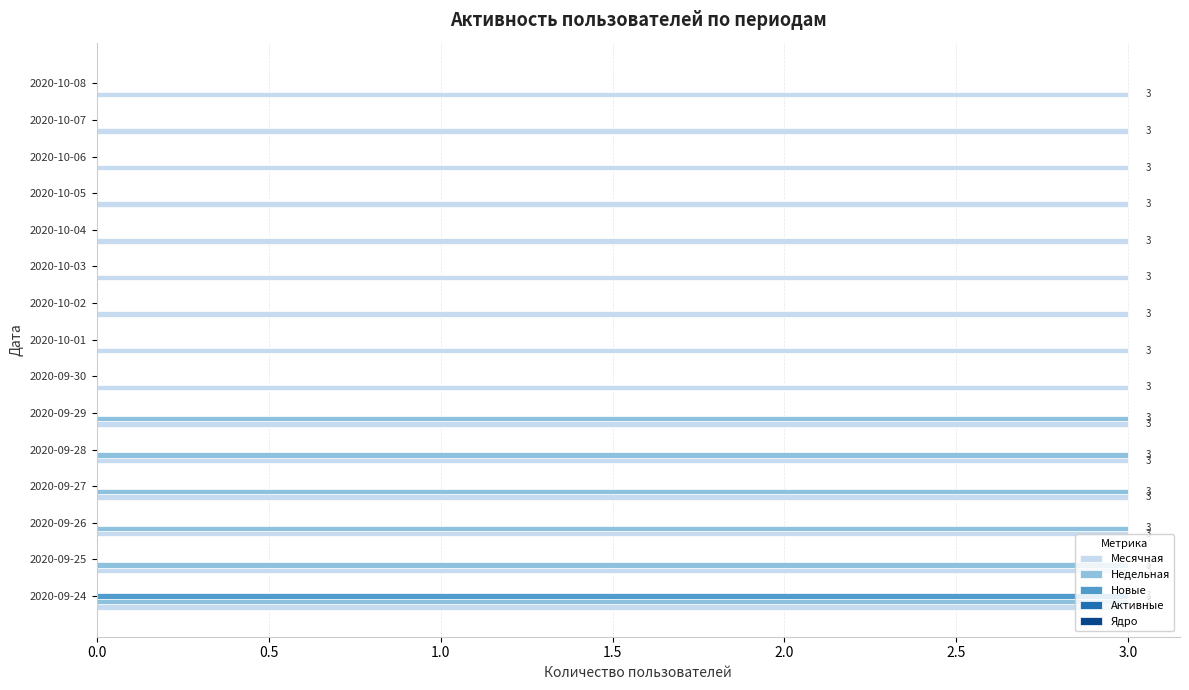

Which series has the largest total across all categories?

Месячная